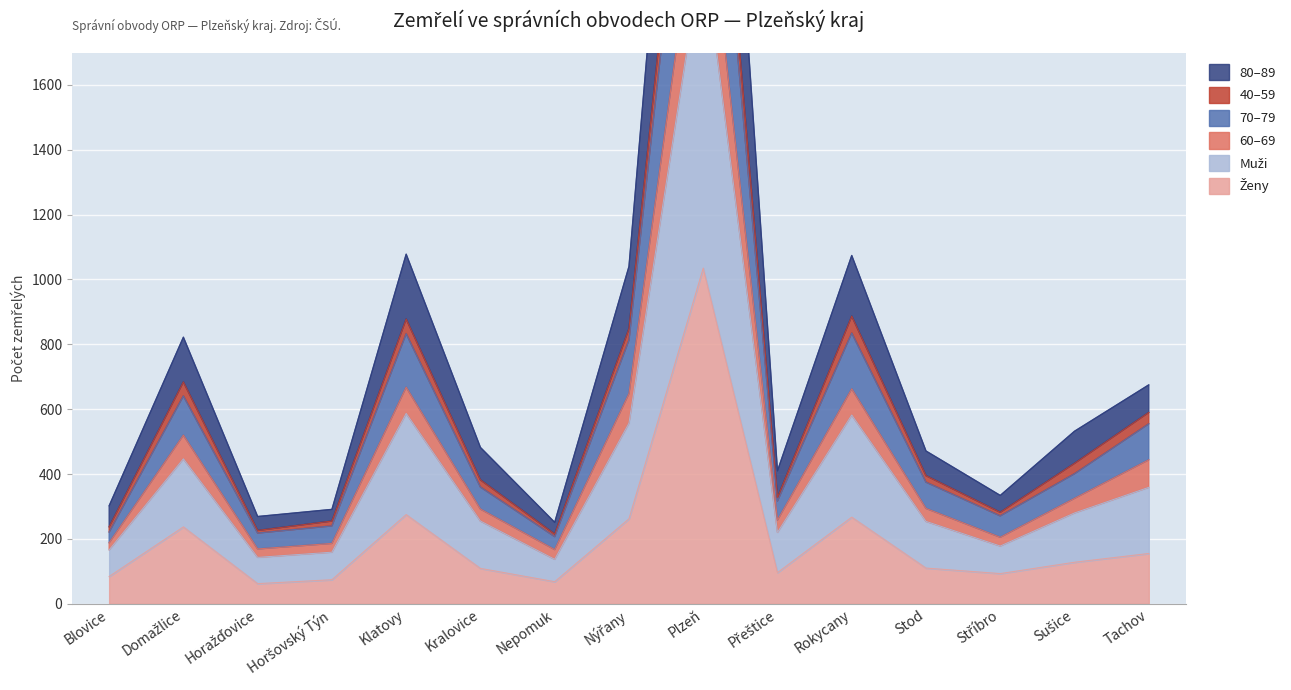

Which series has the widest spread of values?

Muži